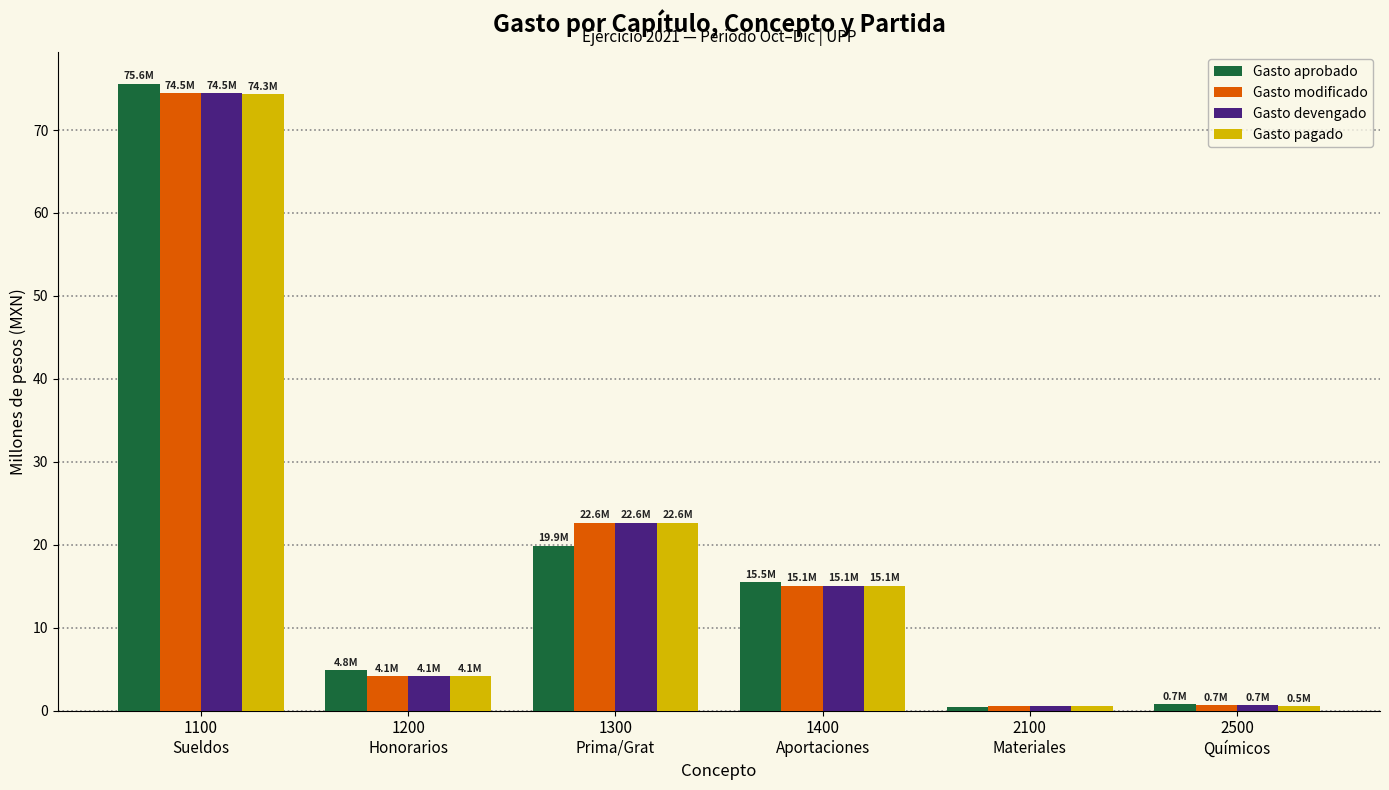

What is the spread (max minus min) of values at 2500
Químicos?

0.2